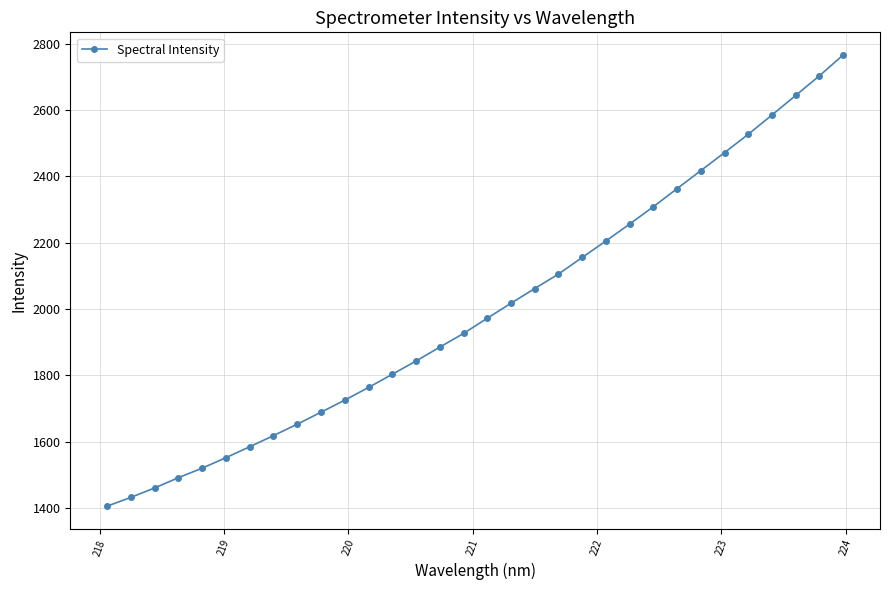

What is the minimum value shown in the chart?

1405.9